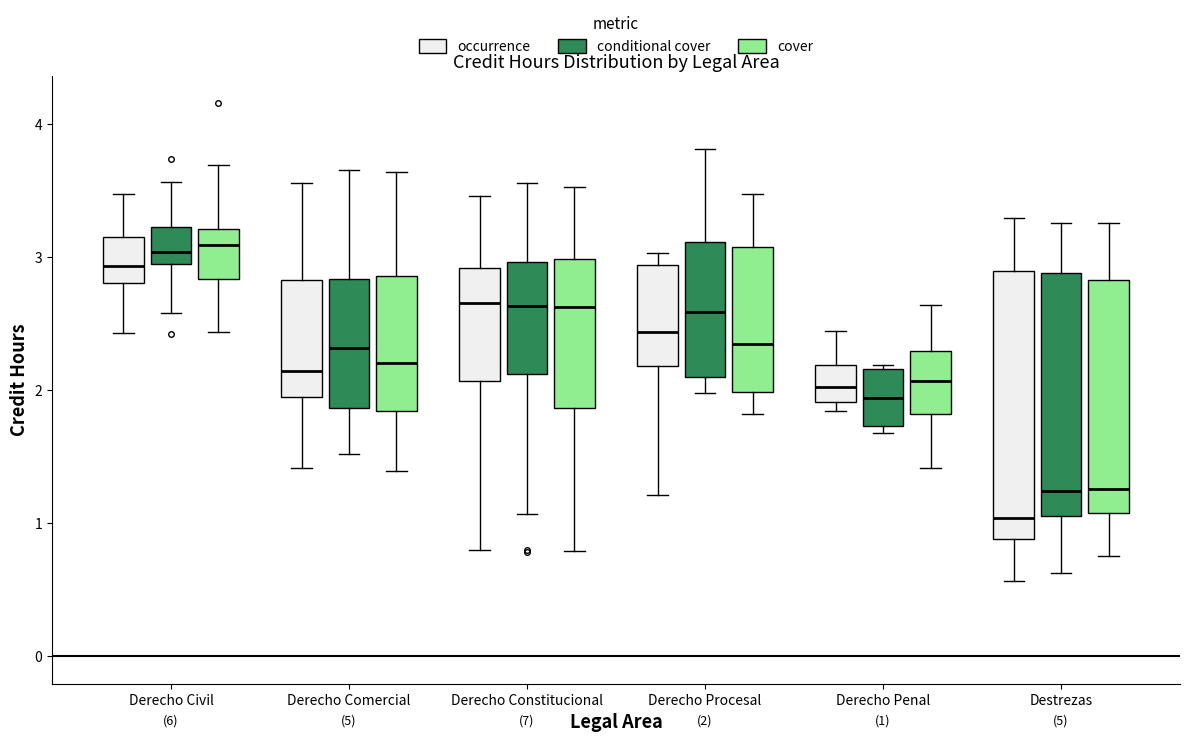

Comparing the boxes themselves (not the whiskers), which one is the tallest?

Destrezas (occurrence)